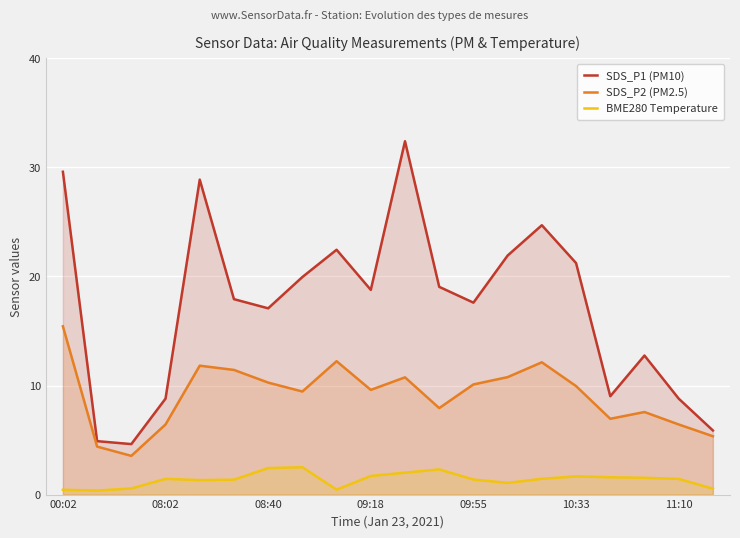

True or false: SDS_P1 (PM10) has more than 1 points higher than both neighbors.

True